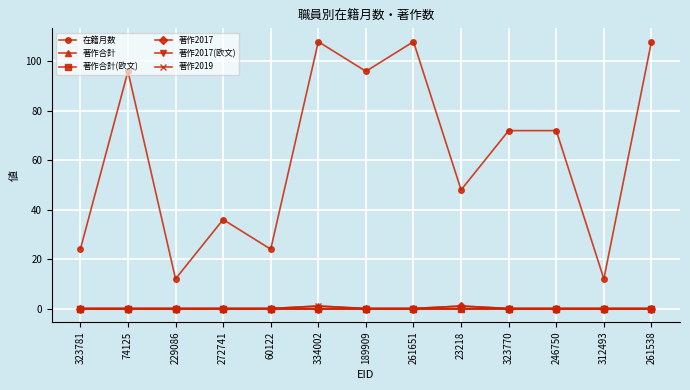

At how many categories does at least one series exceed 40?

8